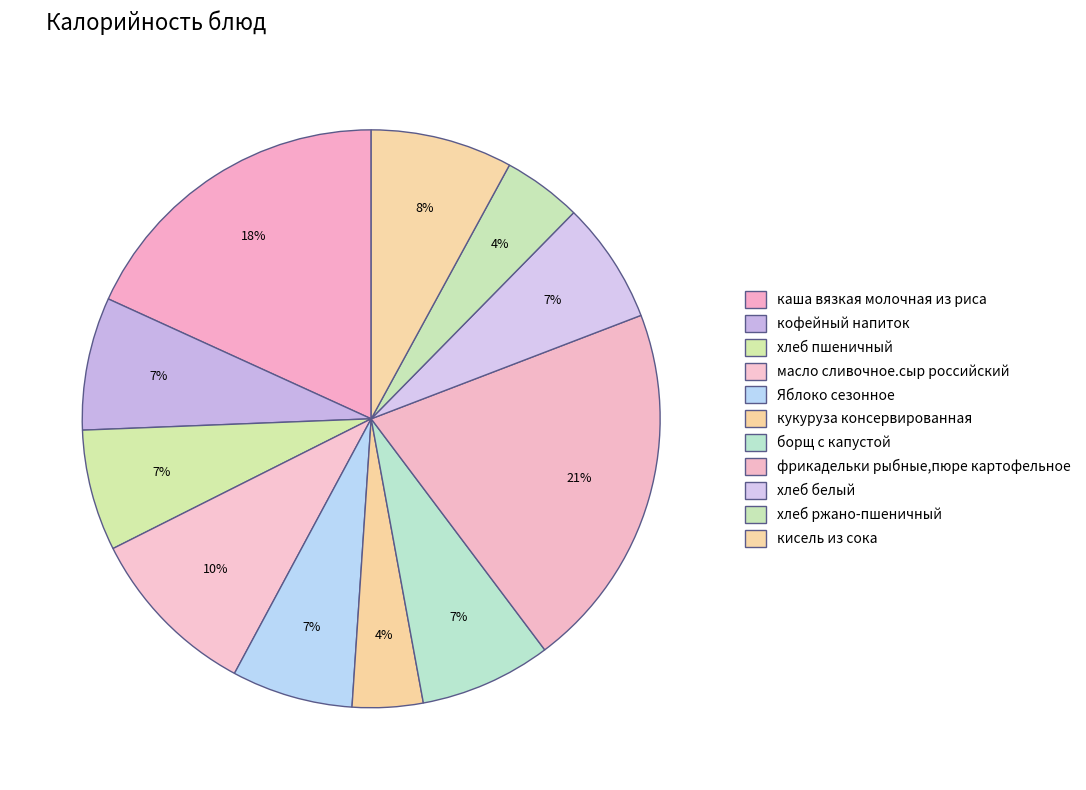

Rank the categories by value from lowest to highest.

кукуруза консервированная, хлеб ржано-пшеничный, хлеб пшеничный, Яблоко сезонное, хлеб белый, борщ с капустой, кофейный напиток, кисель из сока, масло сливочное.сыр российский, каша вязкая молочная из риса, фрикадельки рыбные,пюре картофельное